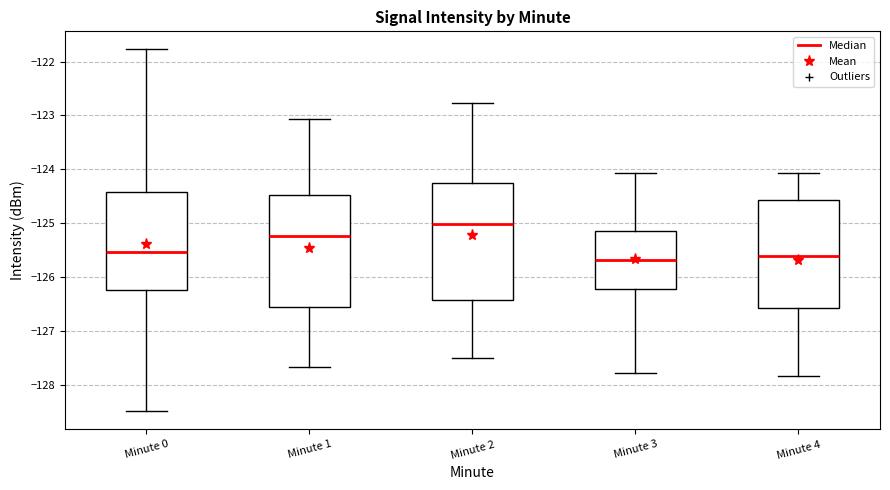

Where is the lower edge of the box for Minute 4 on the y-axis? The values are not printed on the chart, so give them approximately, as read against the axis.

-126.6